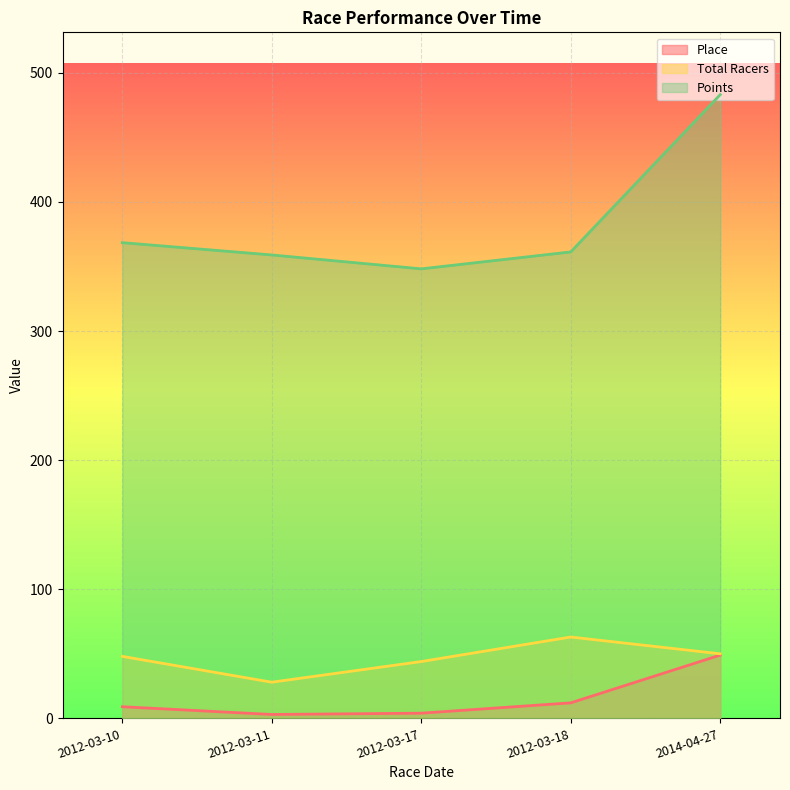

Where does the Points series first go above 361?

2012-03-10